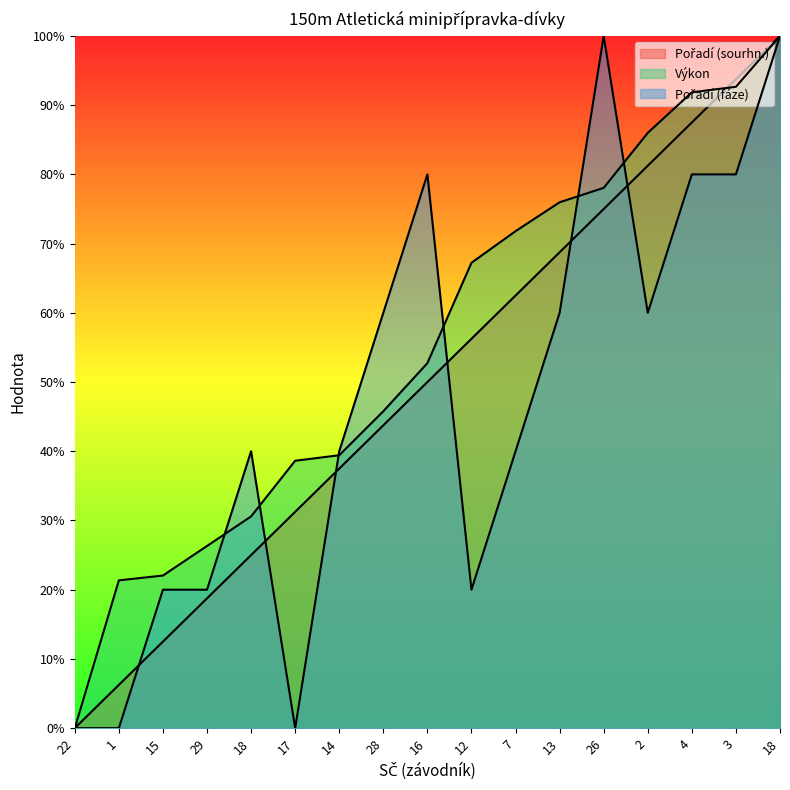

Does the chart have visible grid lines?

No